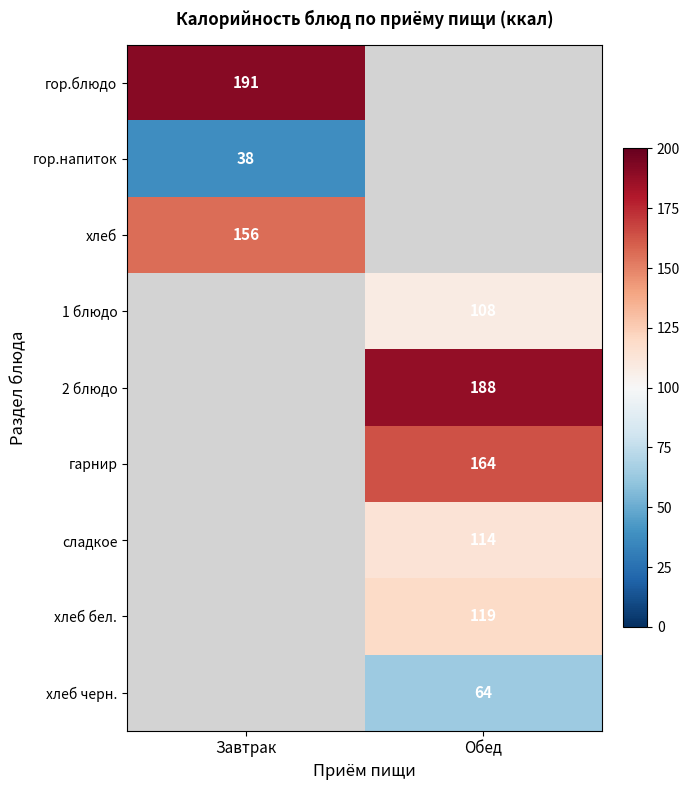

Is it true that хлеб equals 156 at Завтрак?

True